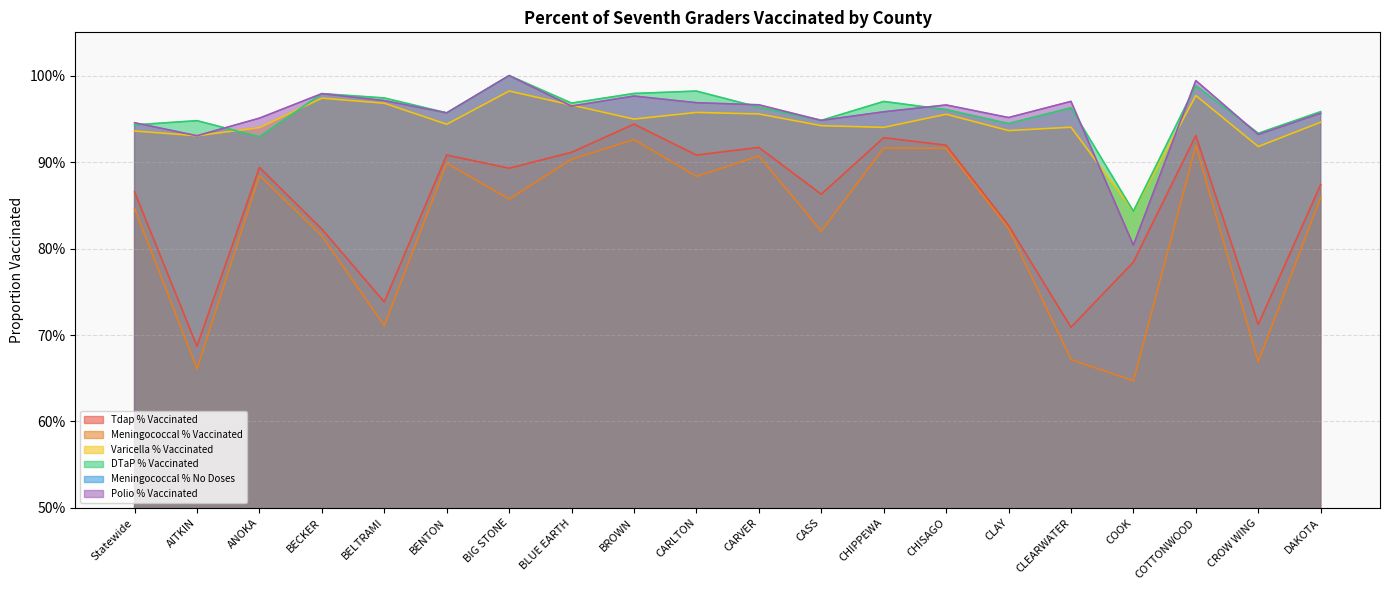

True or false: Meningococcal % No Doses and Tdap % Vaccinated cross at least once.

False